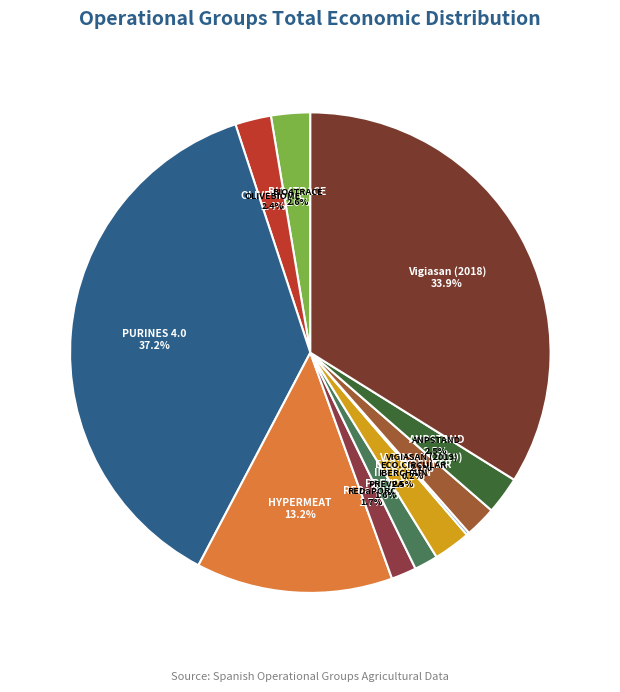

True or false: BIO4TRACE accounts for 1% of the total.

False